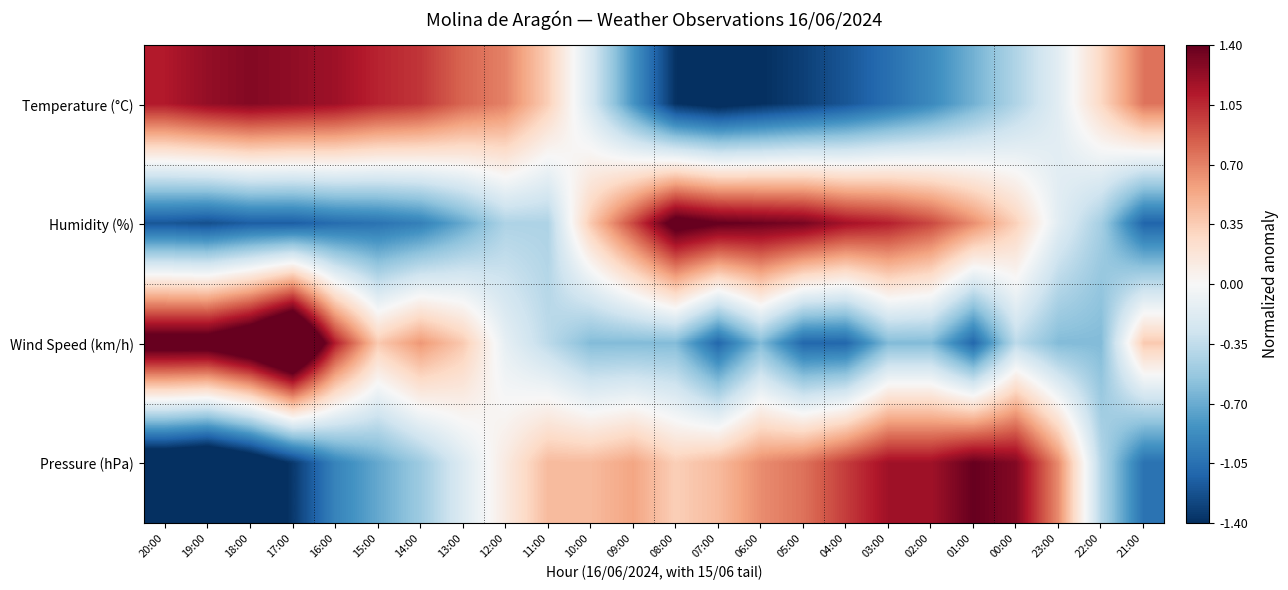

How many categories are shown in the chart?

24